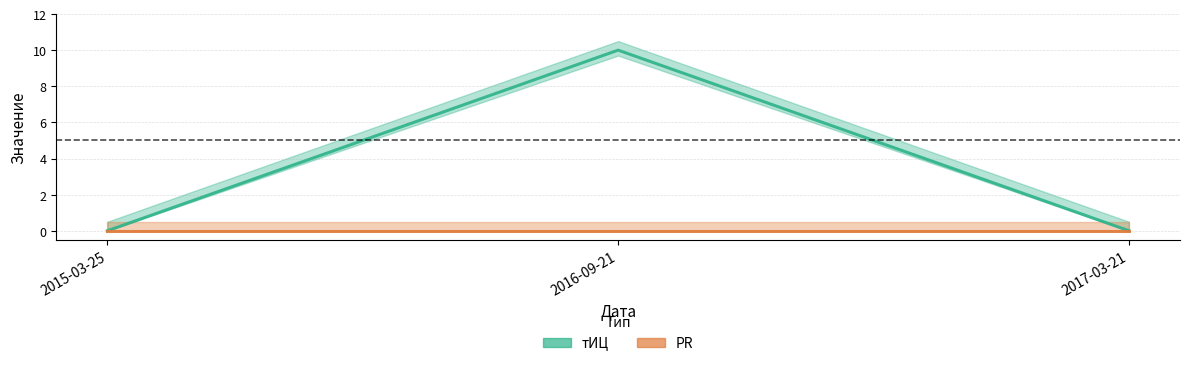

Reading right to left, extract all data points from this chart.

2017-03-21=0	2016-09-21=10	2015-03-25=0